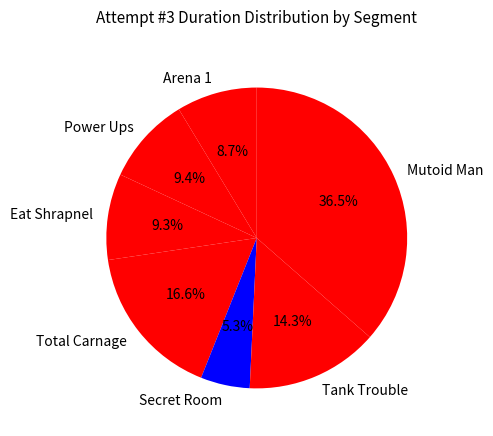

To the nearest percent, what is the difference between the largest and smallest slice percentages?

31%